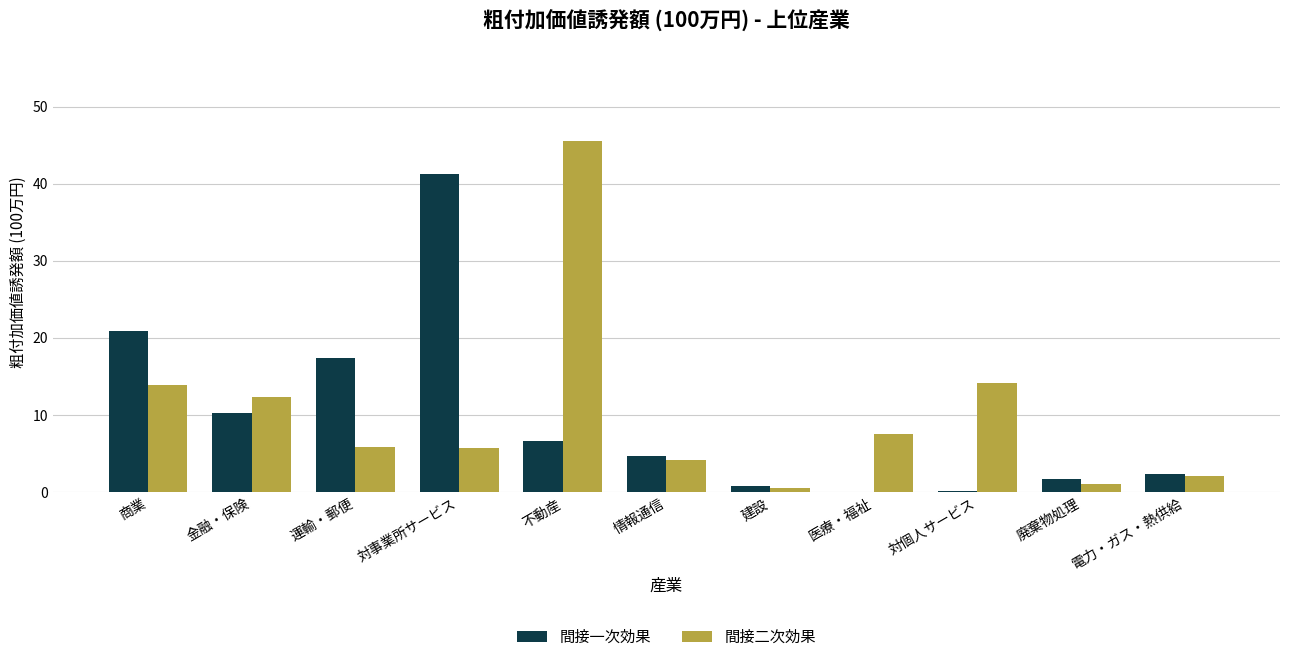

The 間接二次効果 series shows 7.6 at 医療・福祉. True or false?

True